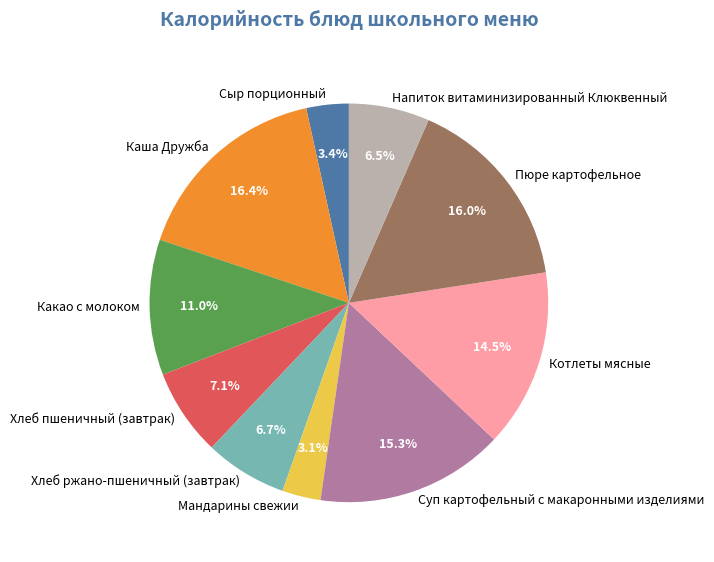

What is the ratio of the value at Хлеб ржано-пшеничный (завтрак) to the value at Котлеты мясные?

0.5